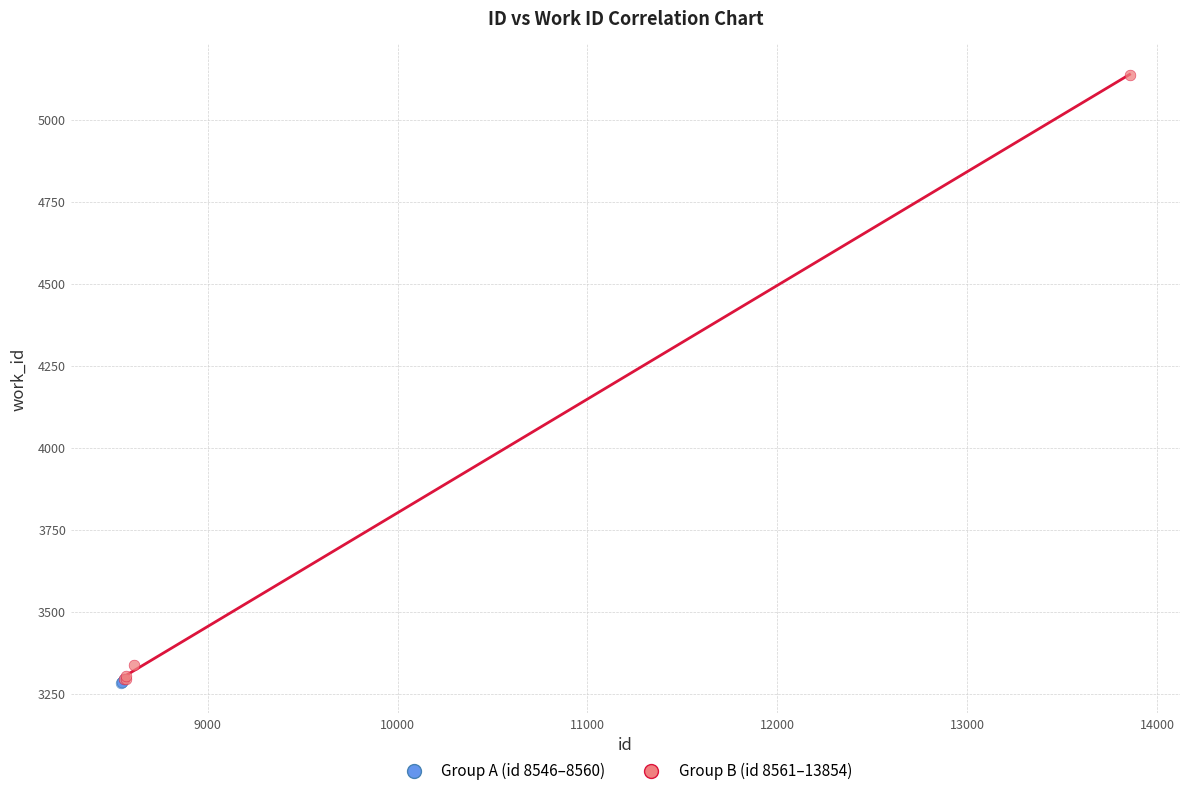

Which series has the widest spread of Y values?

Group B (id 8561–13854)